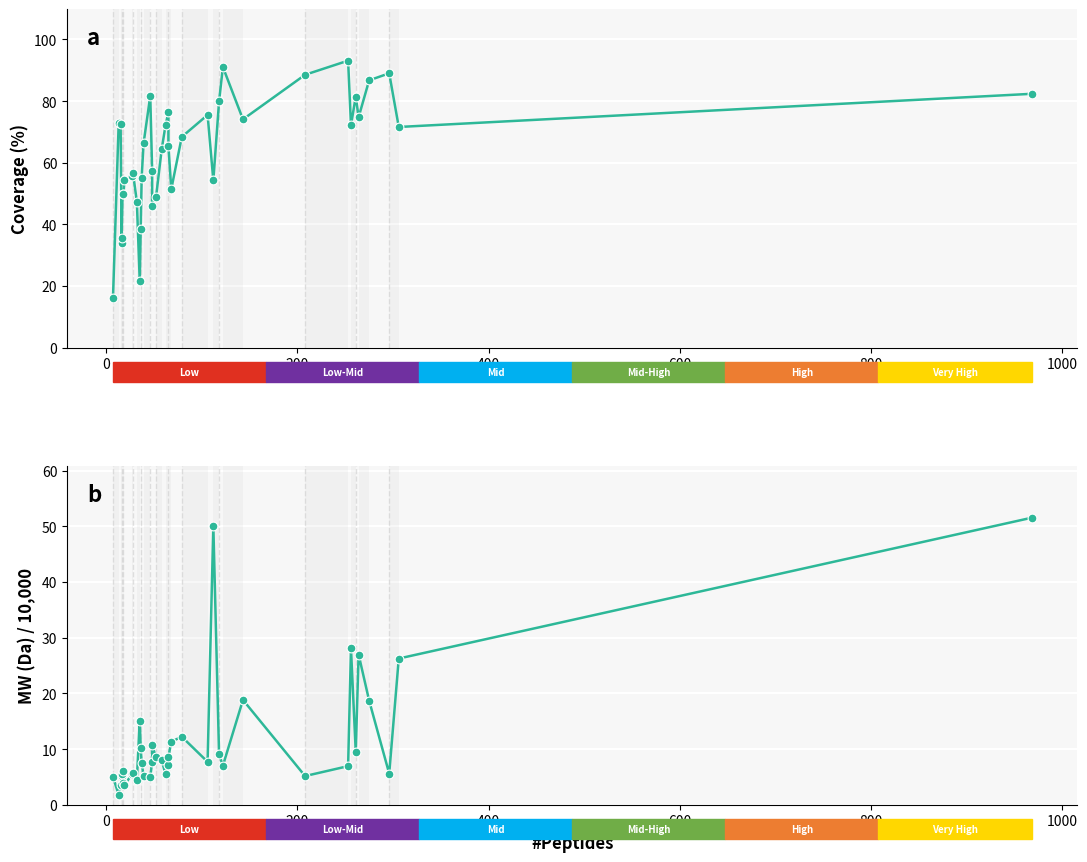

Is the value of MW(Da)/10000 at 15 greater than the value of Coverage(%) at 23?

No